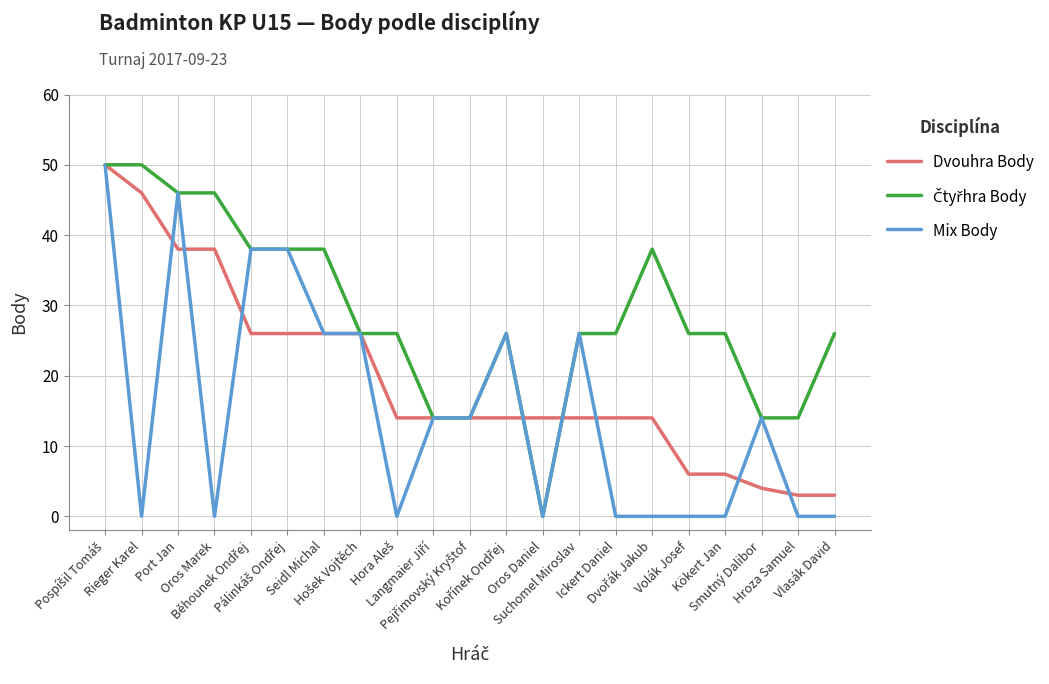

What is the greatest value displayed?

50